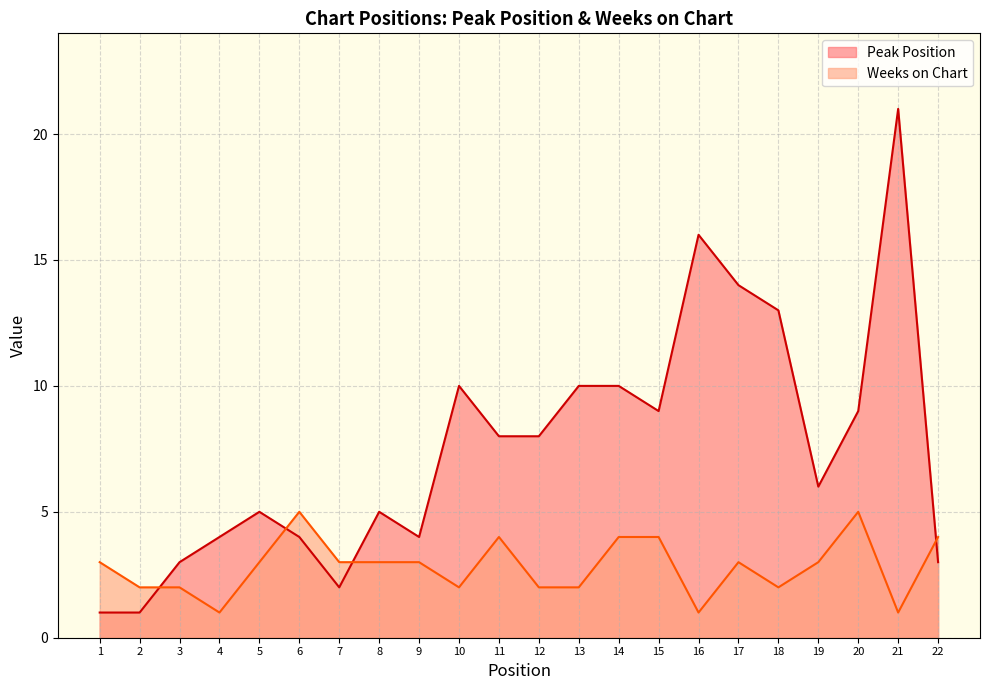

Does the chart display data point markers on the line(s)?

No